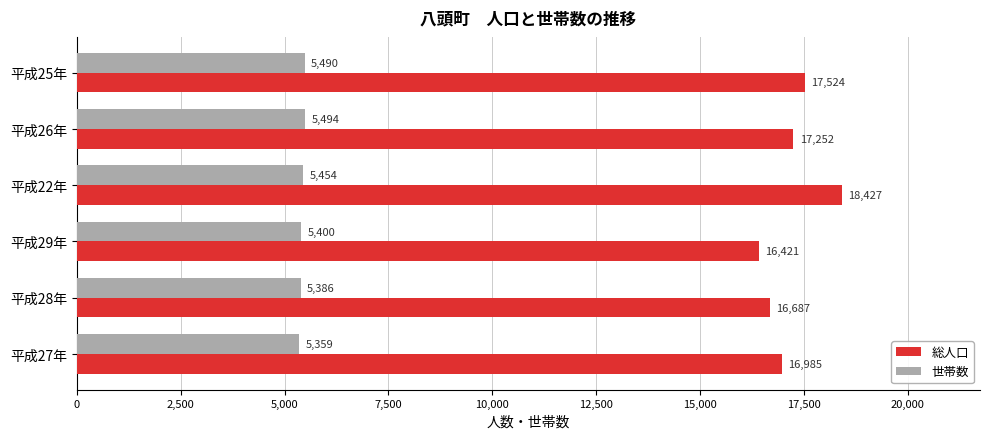

True or false: 総人口 has a value of 16687 at 平成28年.

True